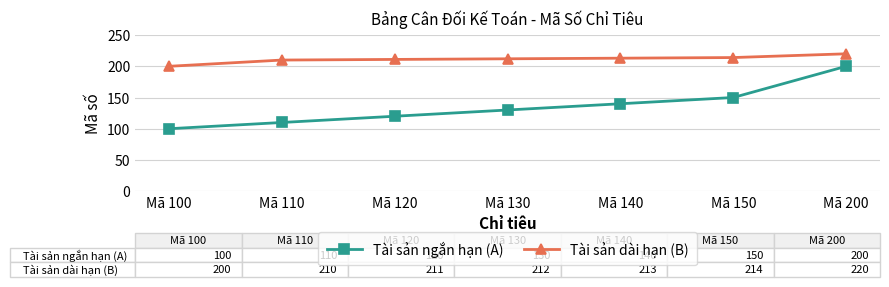

The value of Tài sản ngắn hạn (A) at Mã 200 is 200. True or false?

True